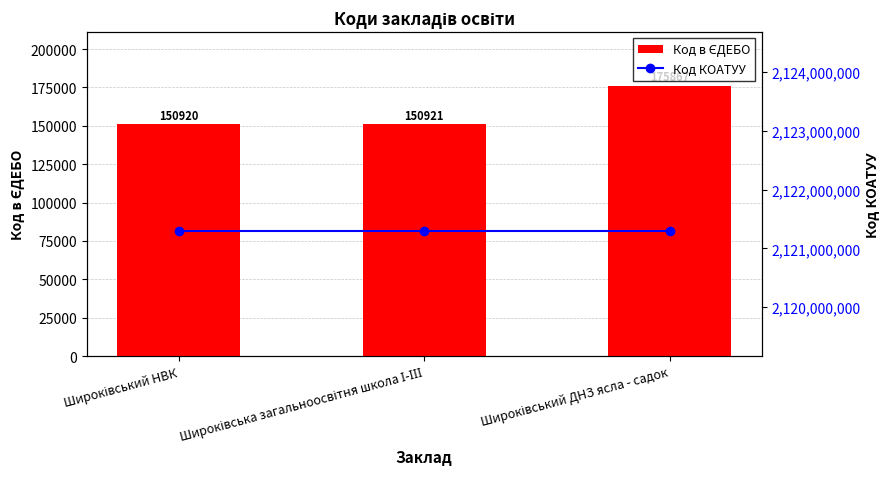

Reading left to right, extract all data points from this chart.

Код в ЄДЕБО: Широківський НВК=150920	Широківська загальноосвітня школа І-ІІІ=150921	Широківський ДНЗ ясла - садок=175867
Код КОАТУУ: Широківський НВК=2121287201	Широківська загальноосвітня школа І-ІІІ=2121287201	Широківський ДНЗ ясла - садок=2121287201